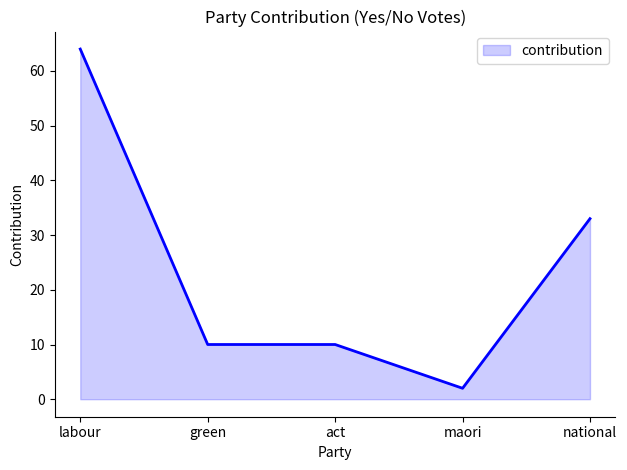

How many distinct data groups are displayed?

1